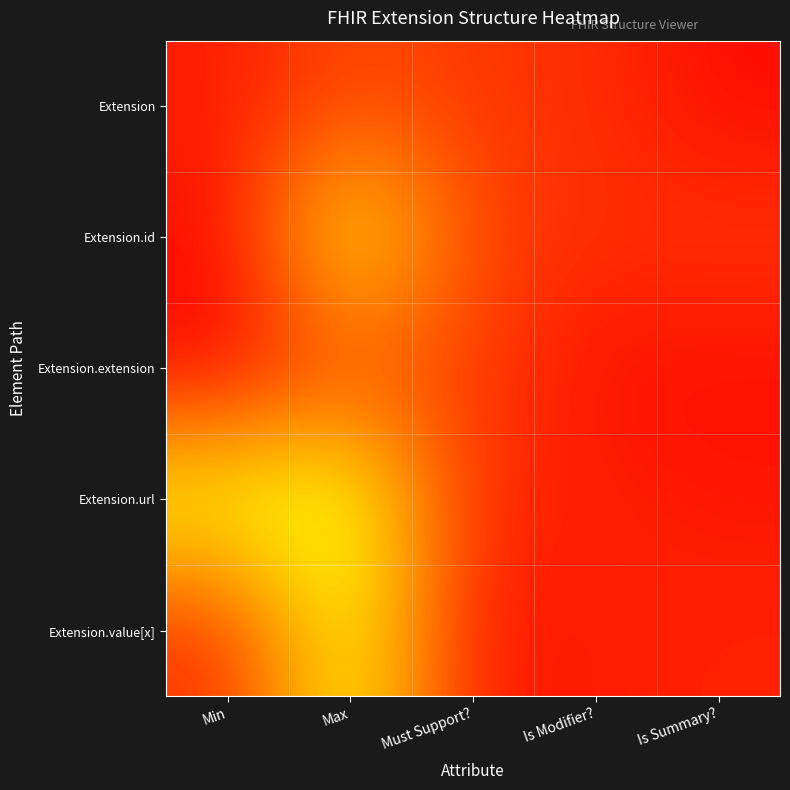

Rank the series by their maximum value, from highest to lowest.

Extension.url, Extension.value[x], Extension.id, Extension.extension, Extension